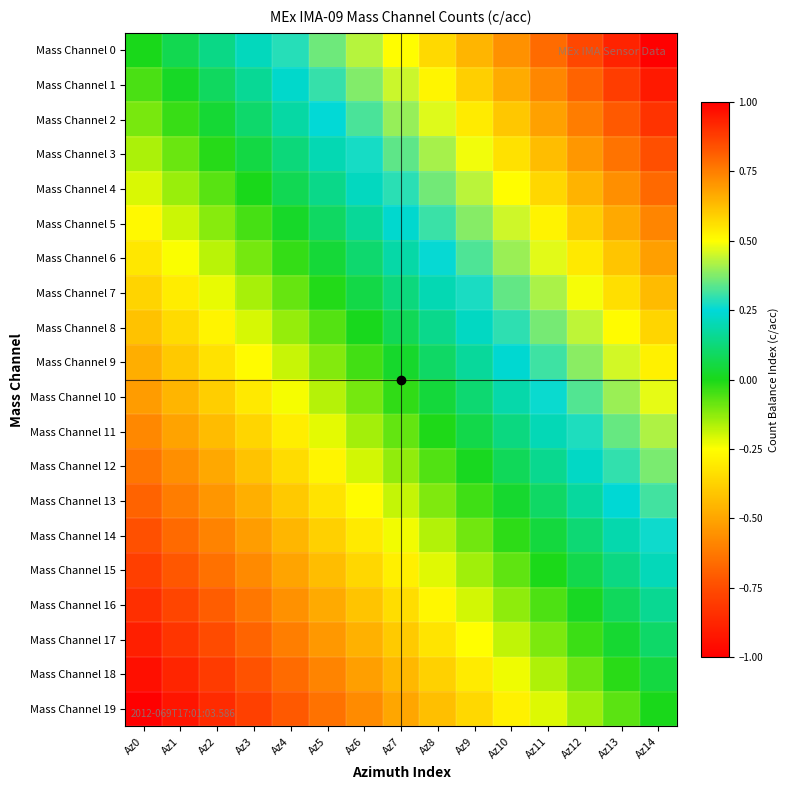

Rank the series by their maximum value, from highest to lowest.

Mass Channel 0, Mass Channel 1, Mass Channel 2, Mass Channel 3, Mass Channel 4, Mass Channel 5, Mass Channel 6, Mass Channel 7, Mass Channel 8, Mass Channel 9, Mass Channel 10, Mass Channel 11, Mass Channel 12, Mass Channel 13, Mass Channel 14, Mass Channel 15, Mass Channel 16, Mass Channel 17, Mass Channel 18, Mass Channel 19